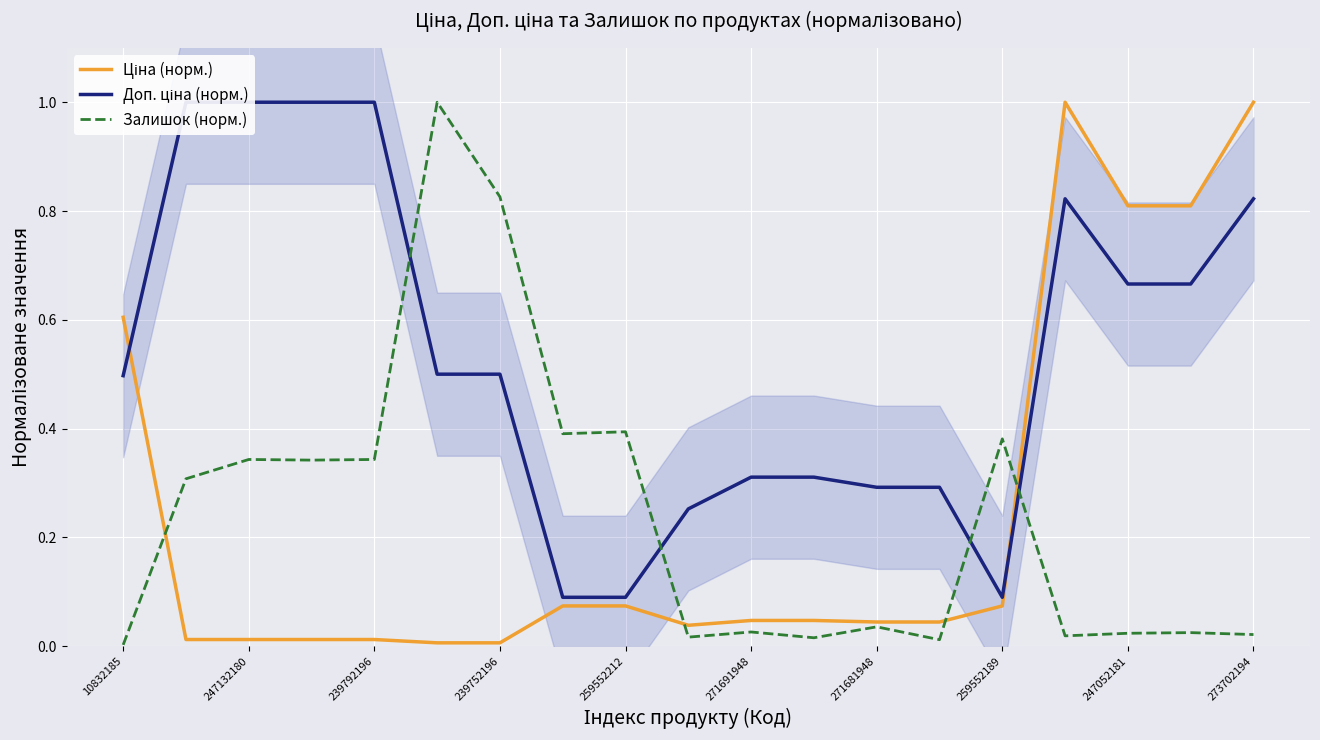

Which series has the widest spread of values?

Залишок (норм.)